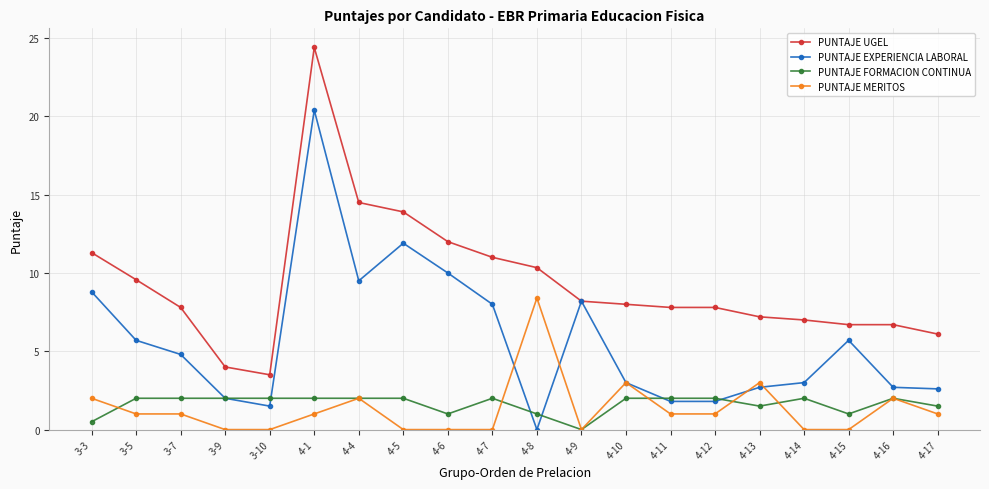

How many data points in PUNTAJE EXPERIENCIA LABORAL are above 4?

10